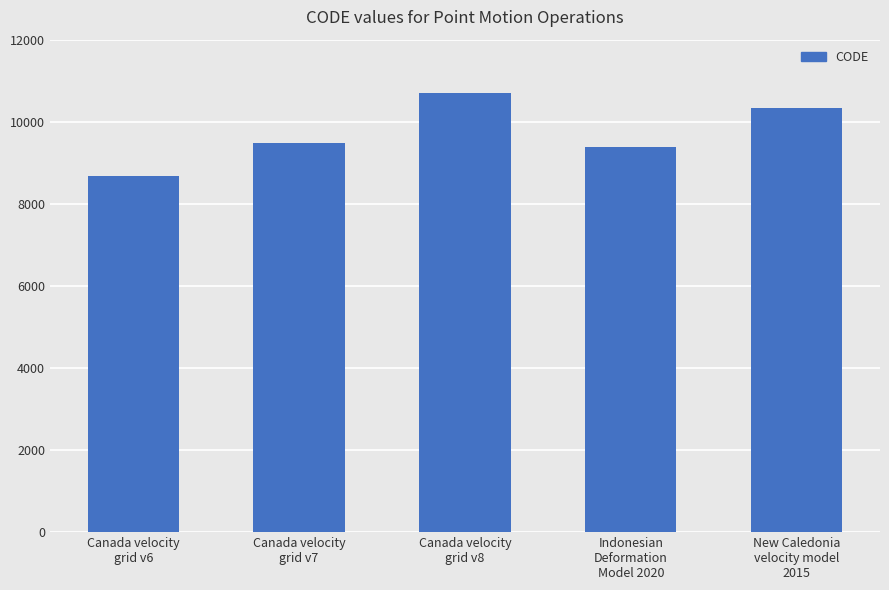

The chart shows a value of 14515 at Indonesian
Deformation
Model 2020. True or false?

False